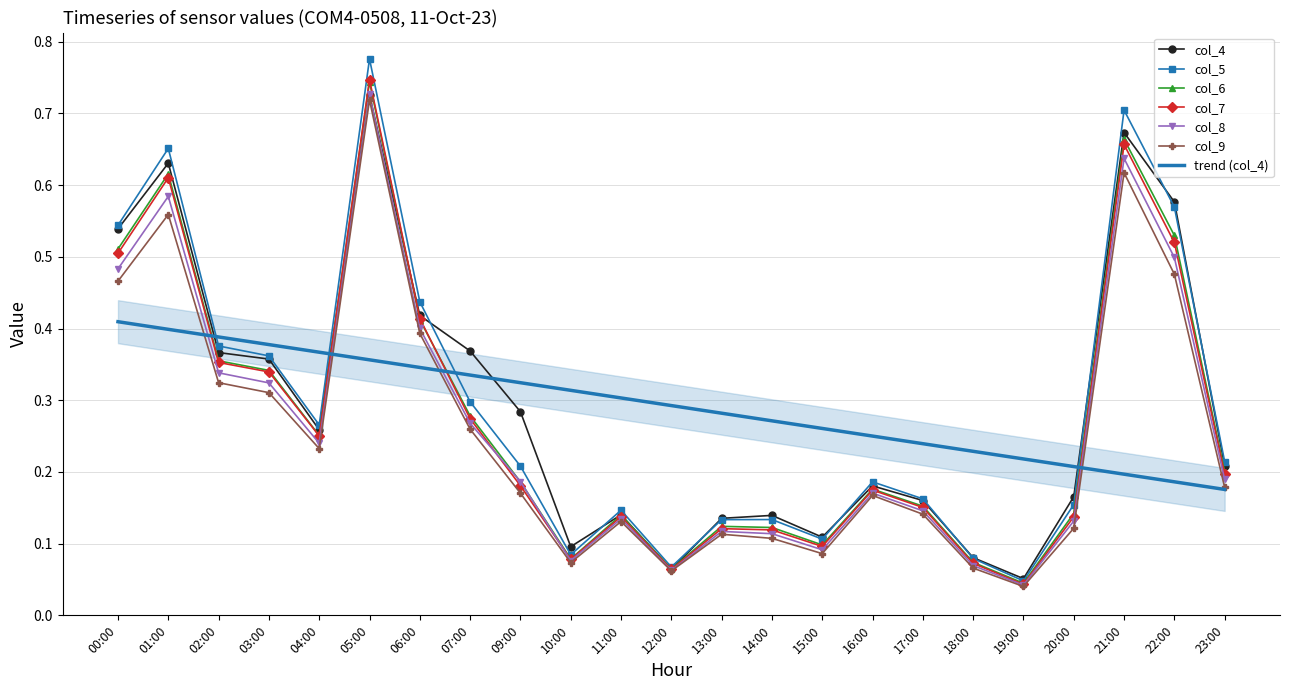

True or false: col_8 has a value of 0.1 at 14:00.

False